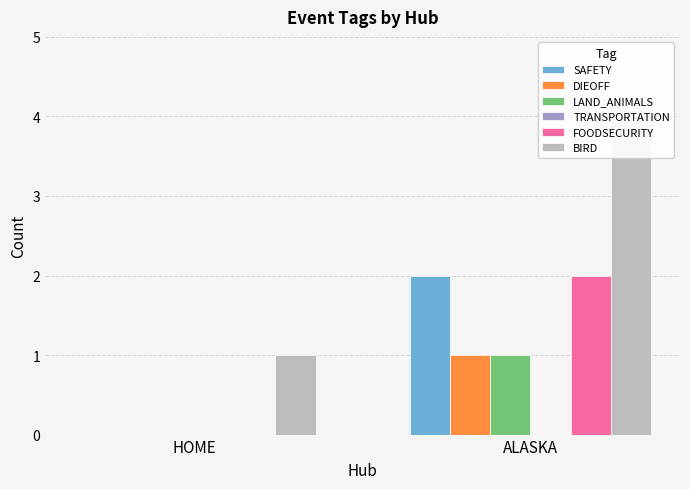

How many bars are there in each group?

6